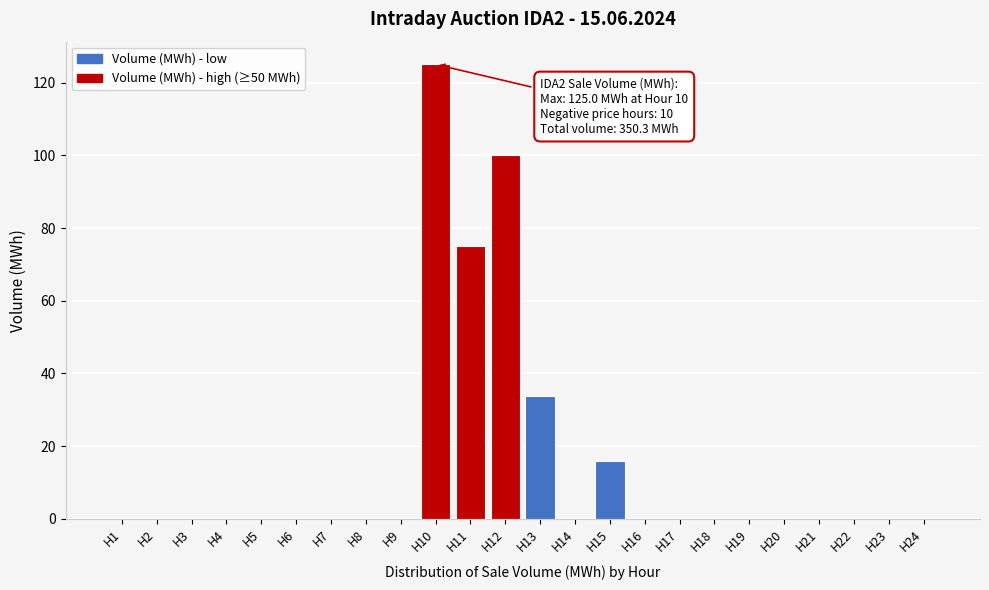

The value at H17 is 0.0. True or false?

True